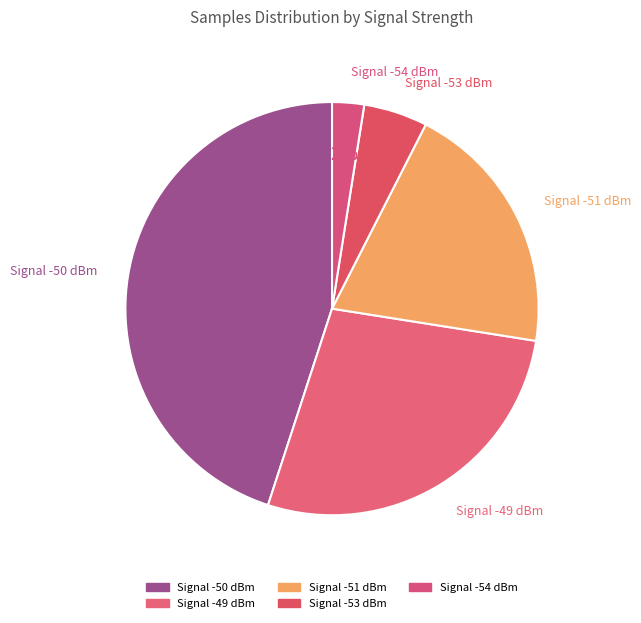

How many slices are in this pie chart?

5